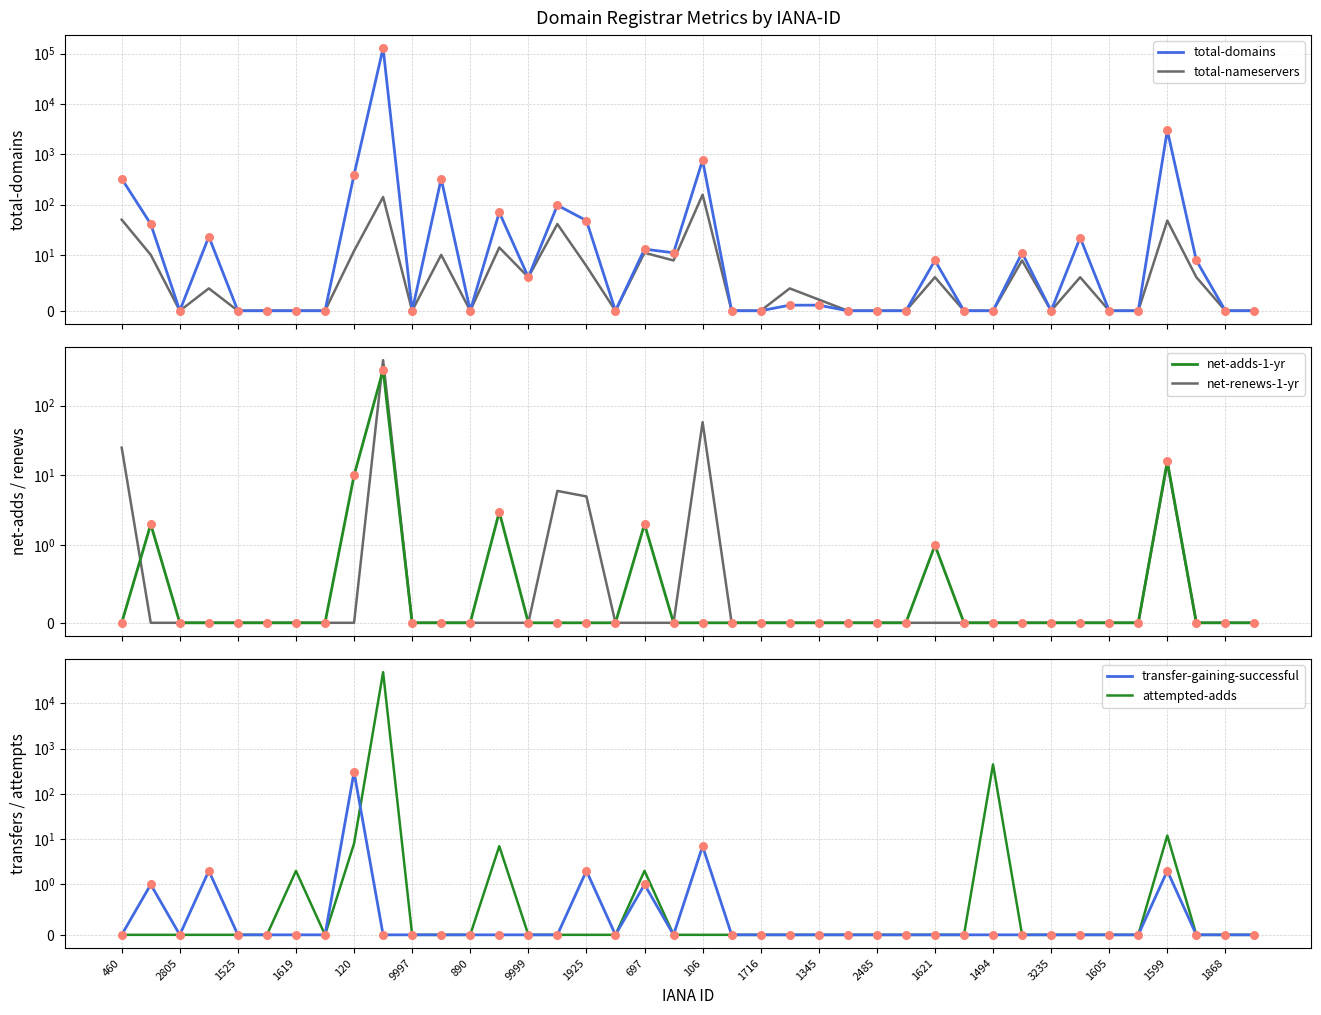

Which series has the largest total across all categories?

total-domains